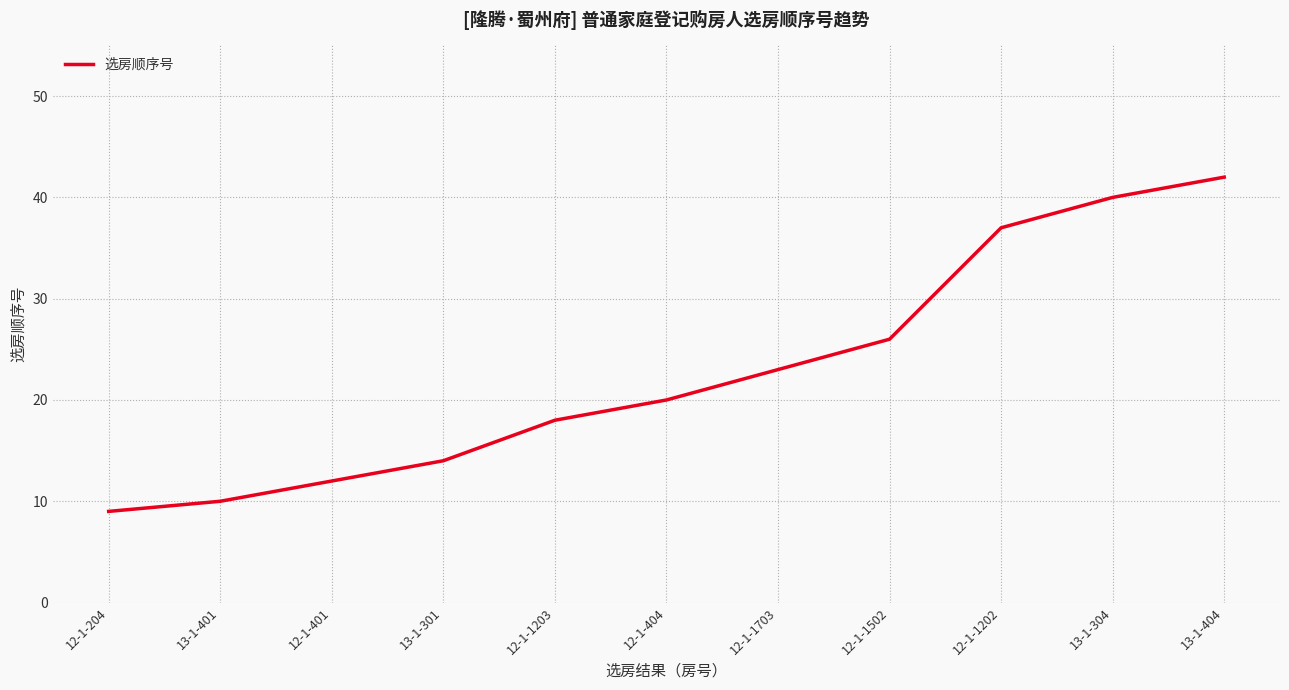

Approximately how many times larger is the value at 12-1-1703 compared to 13-1-401?

2.3